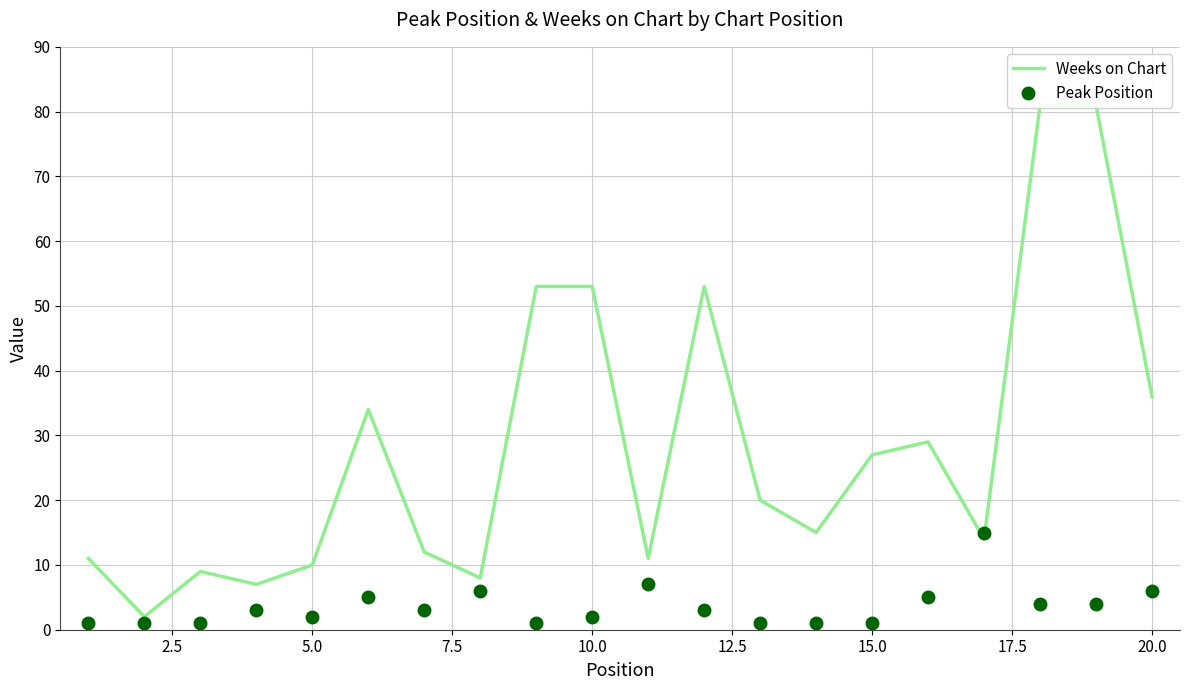

The value of Weeks on Chart at 16 is 20. True or false?

False